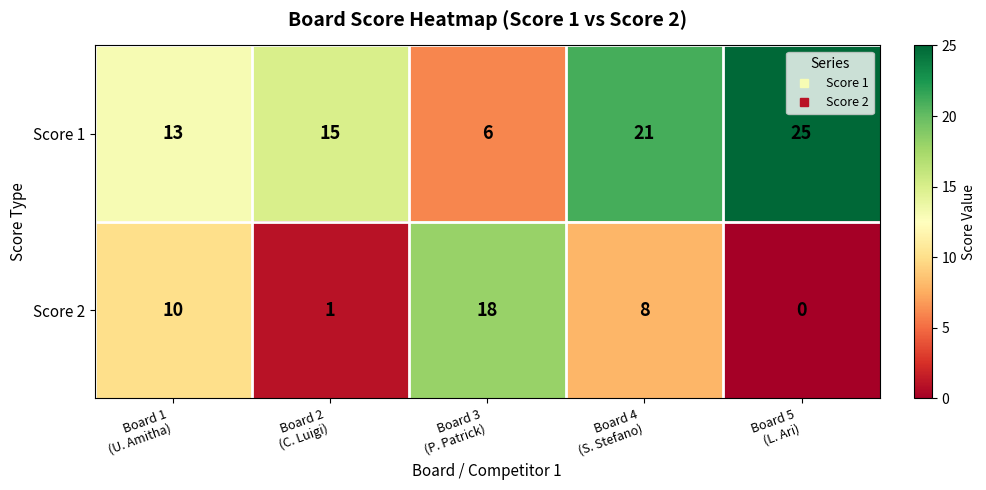

What is the maximum value for Score 2?

18